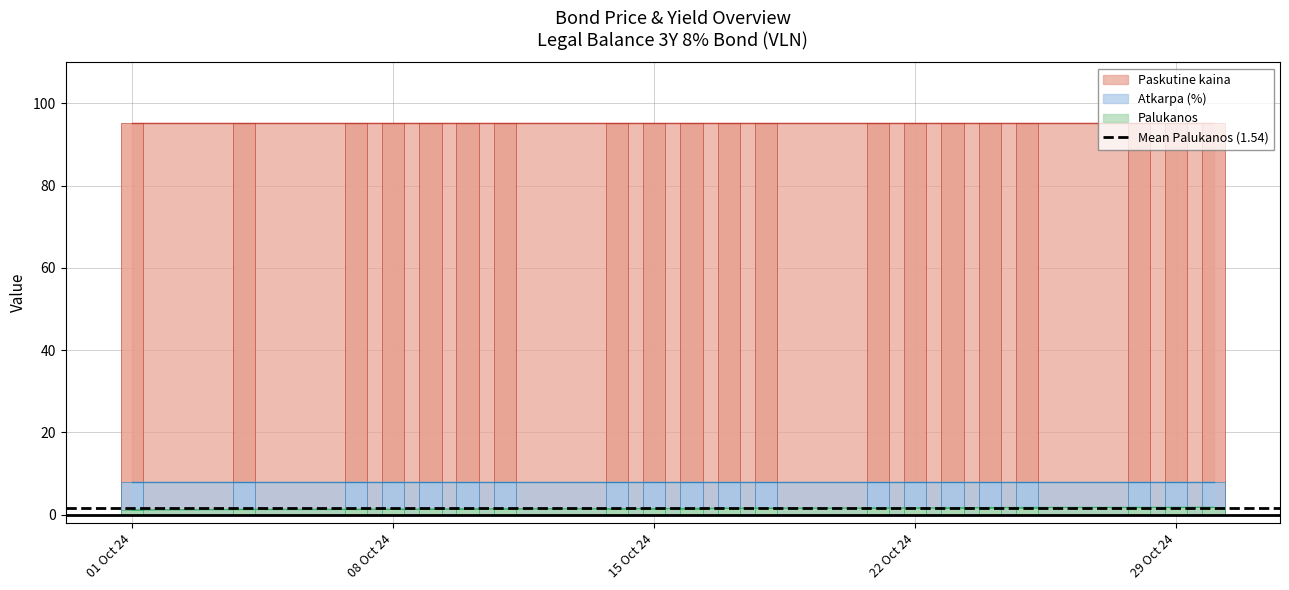

Count the Palukanos values in the range 1 to 2.

20